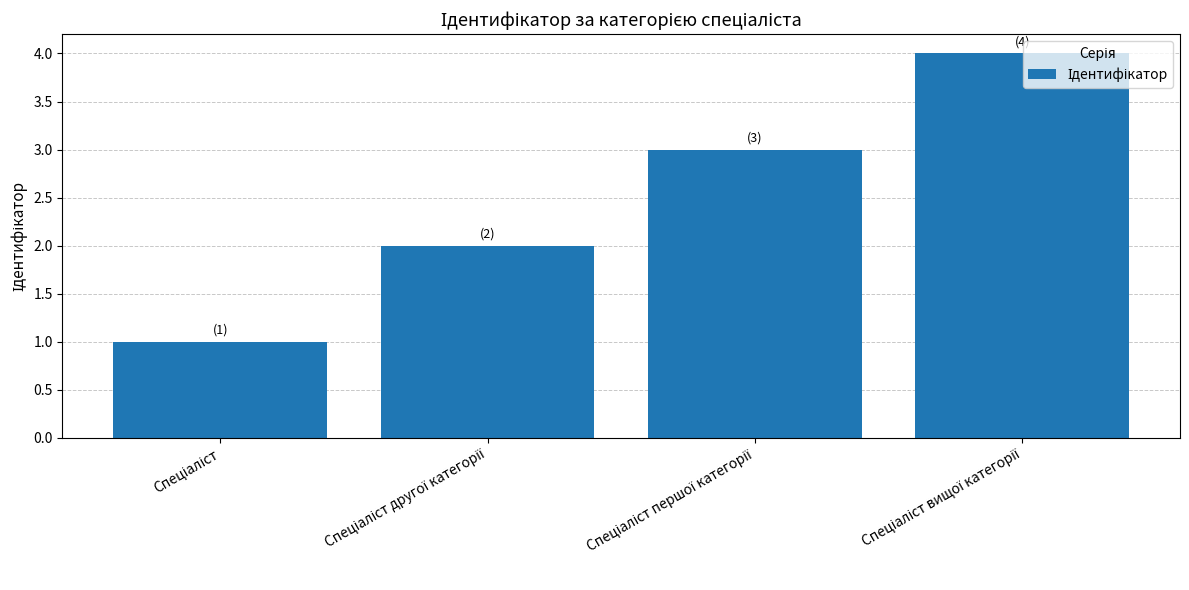

What is the difference between the second highest and minimum values?

2